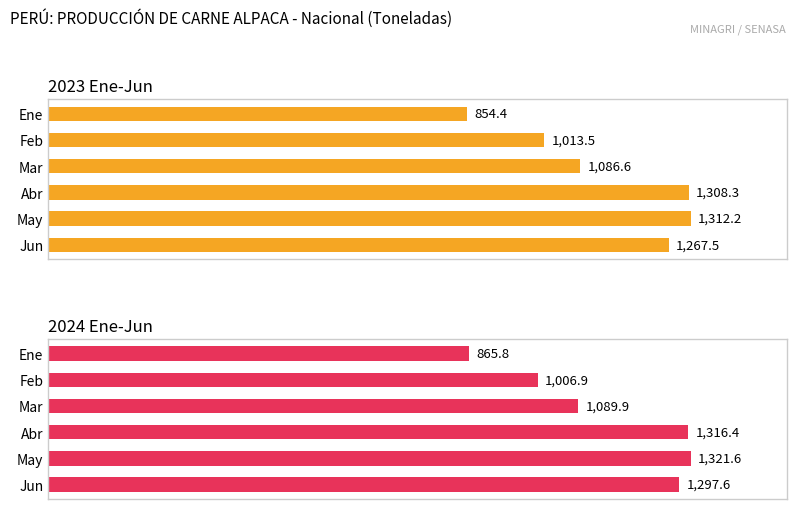

What is the difference between the maximum and minimum values in the 2024 Ene-Jun series?

455.8